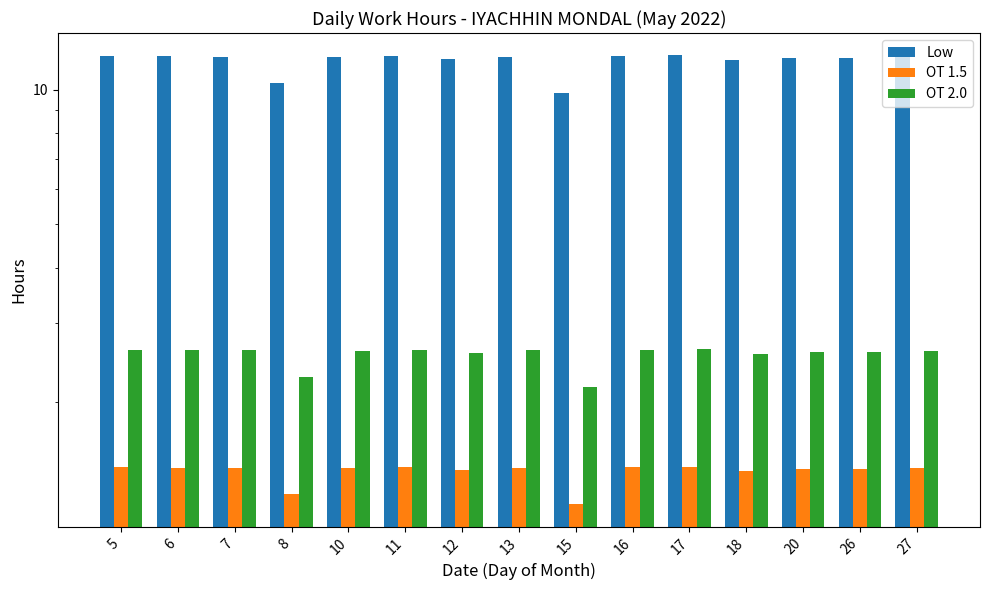

What is the difference between the Low values at 17 and 26?

0.2